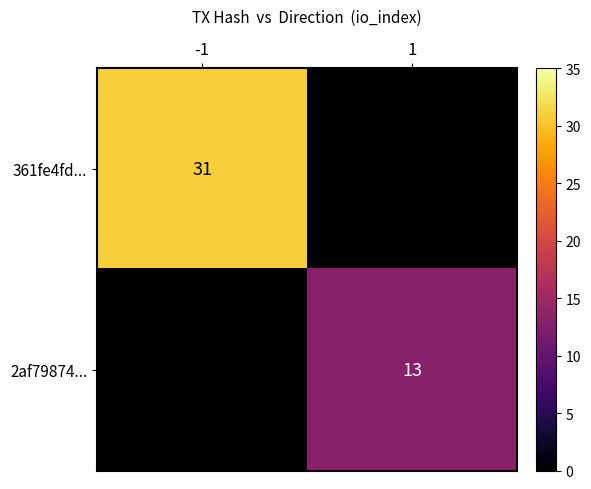

True or false: 2af79874... has a value of 8 at 1.

False